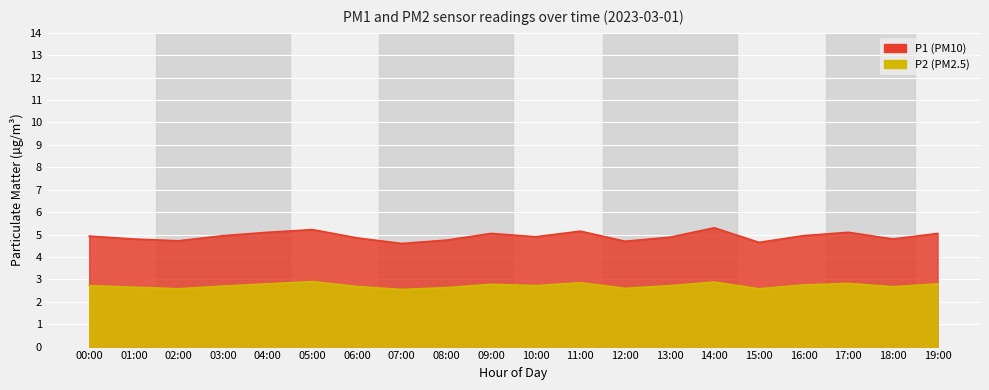

True or false: P1 and P2 intersect in this chart.

False